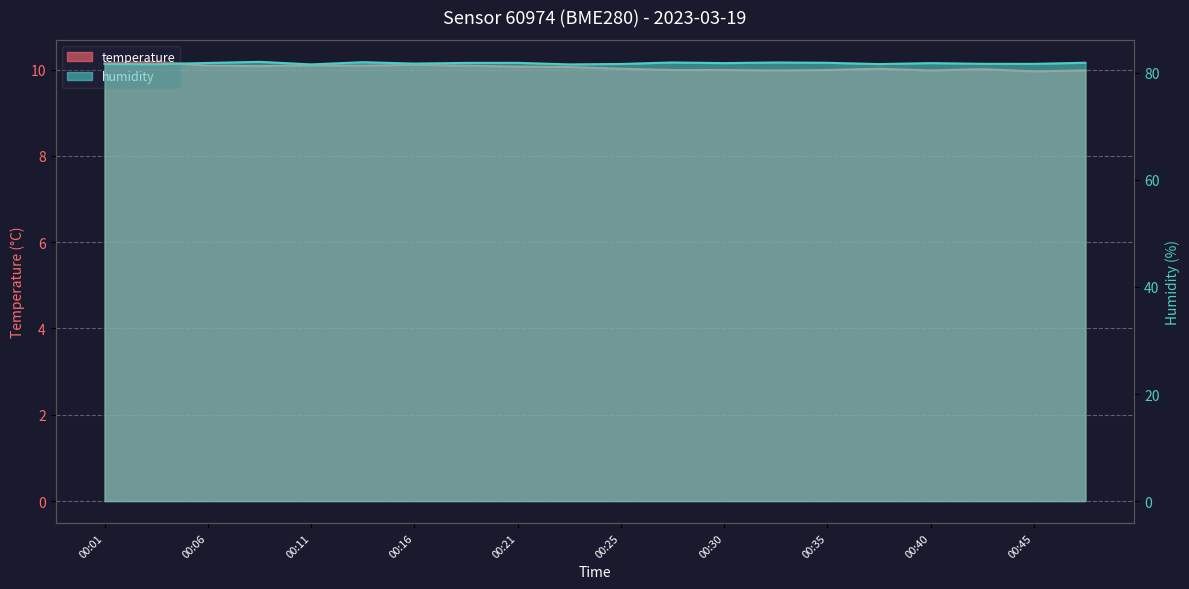

What is the total value across all series at 00:06?

91.9